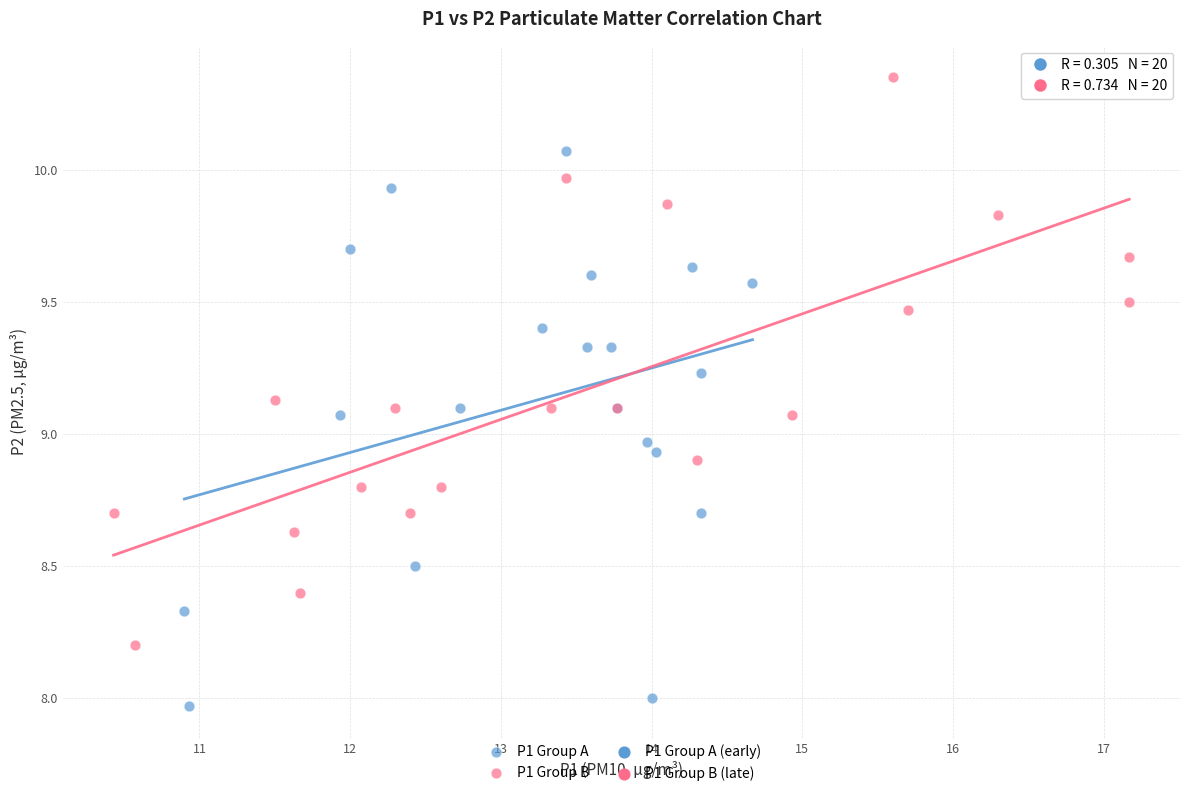

Which series contains the highest Y value?

P1 Group B